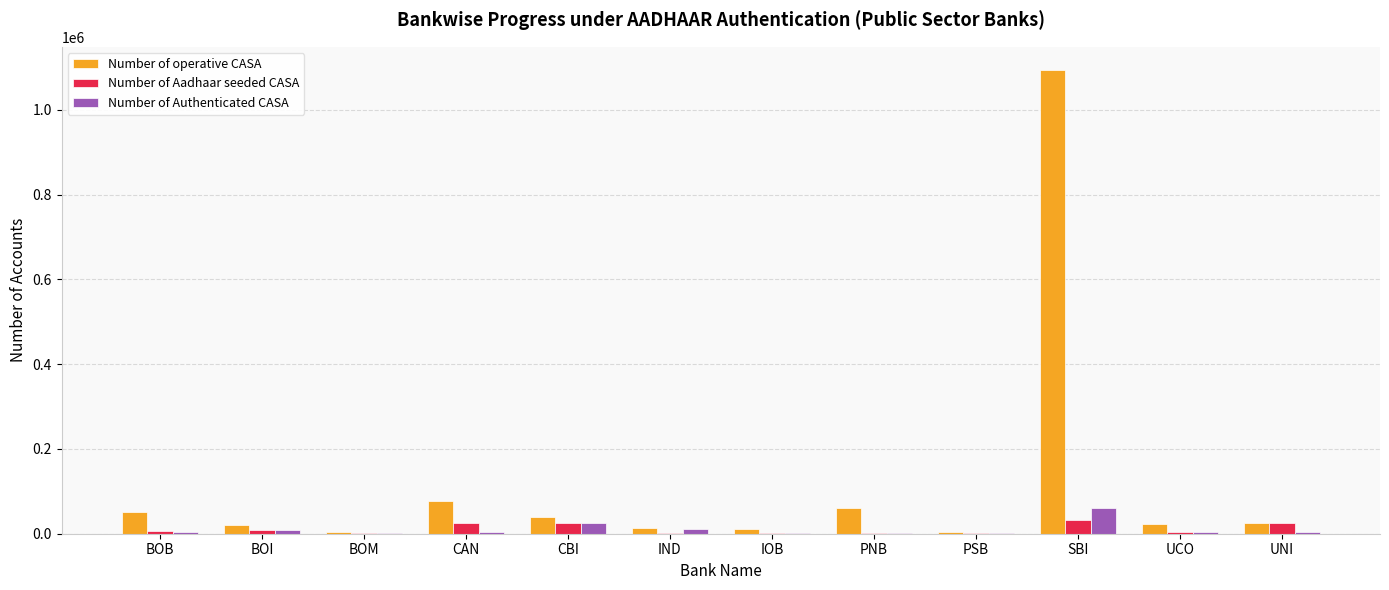

What is the highest value of the Number of operative CASA series?

1093705